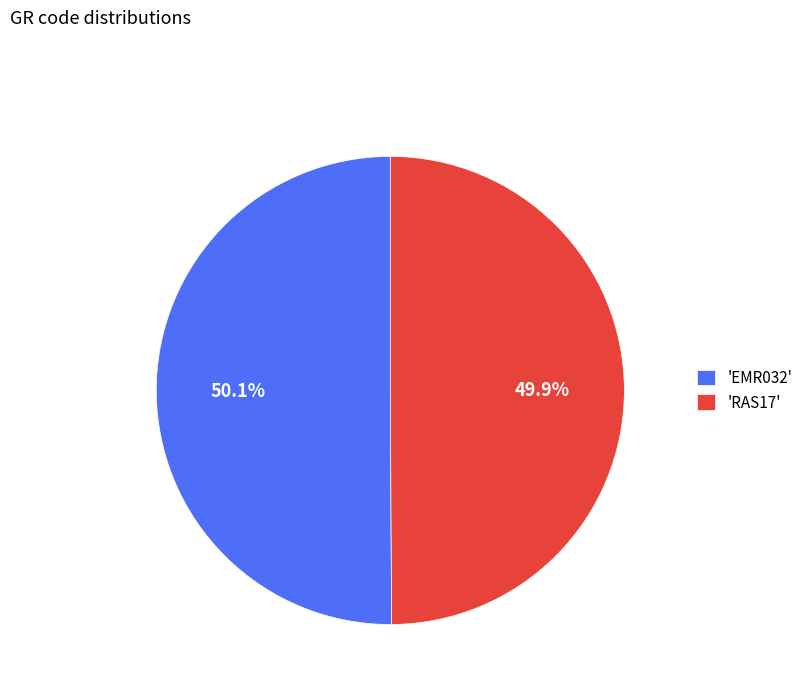

Combined, what portion of the pie is 'EMR032' and 'RAS17'?

100.0%